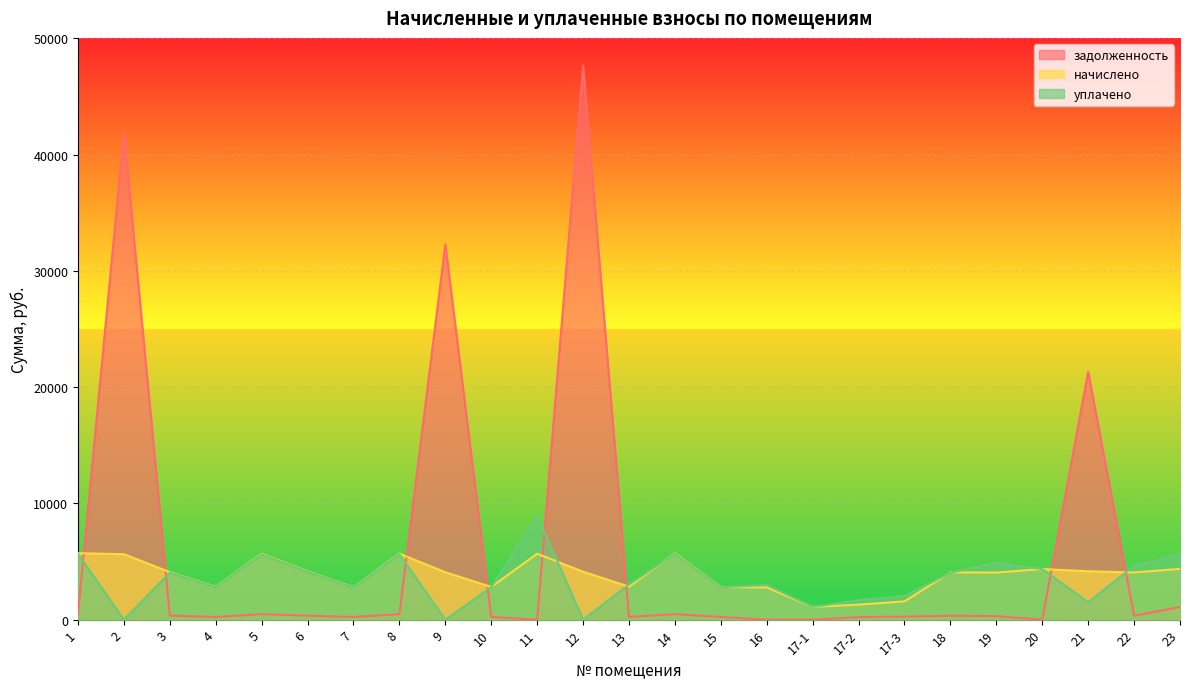

What position from the left is 17-3?

19